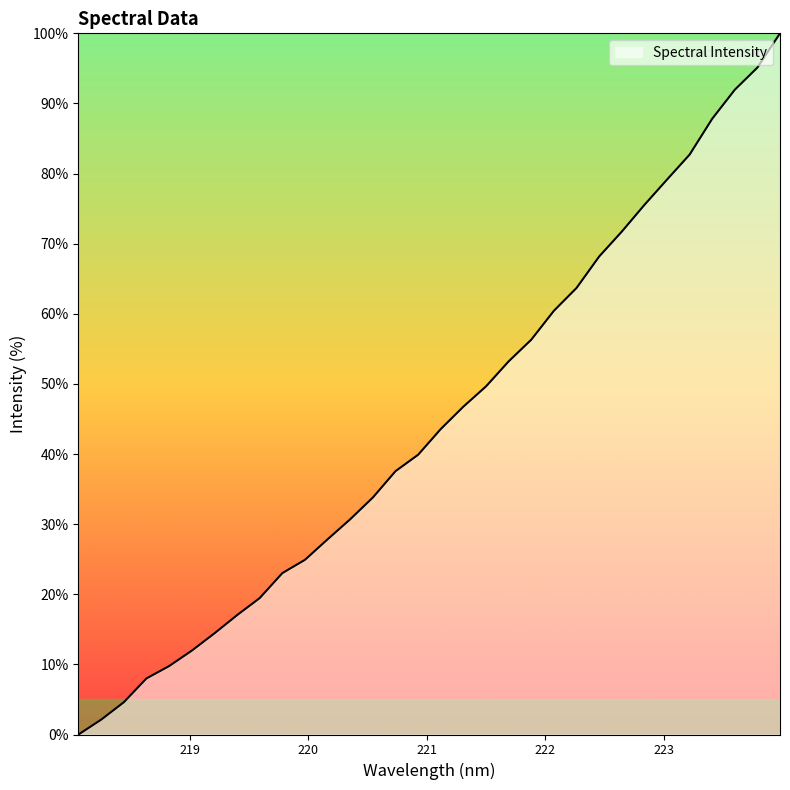

True or false: the data has more than 0 interior local peaks.

False